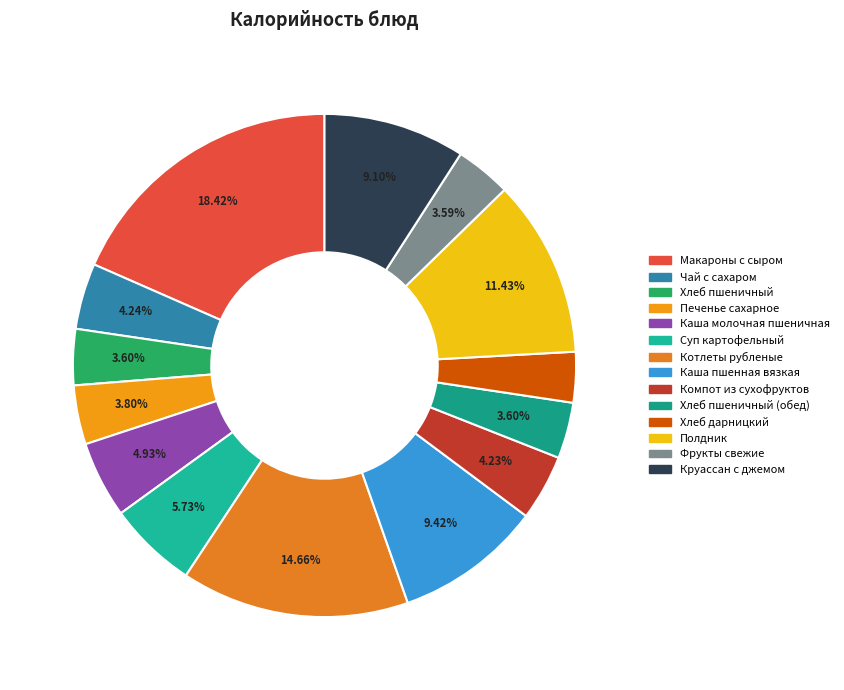

Is there a majority slice in this chart?

No